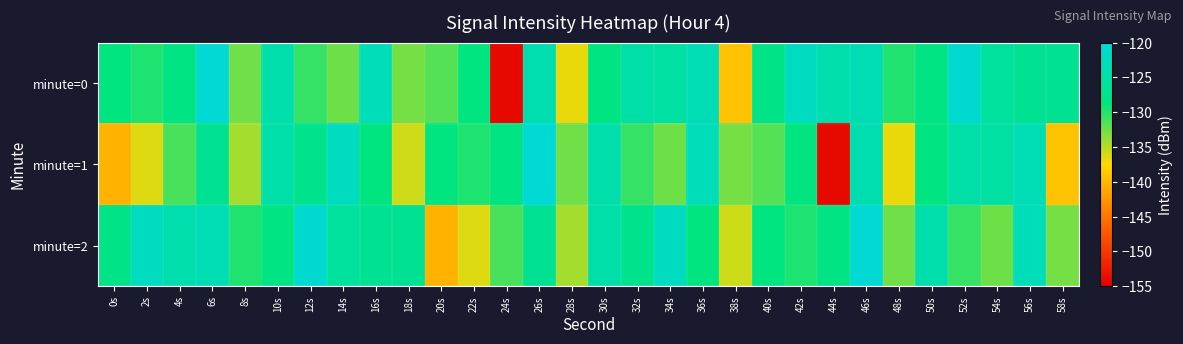

Which series has the largest total across all categories?

minute=2